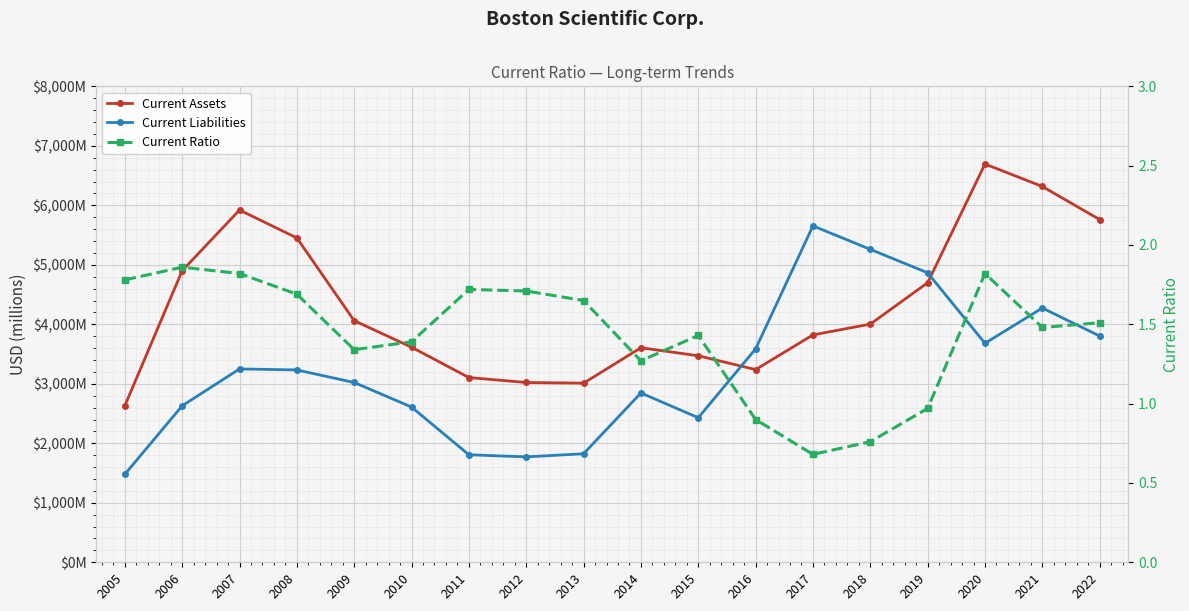

Where is the first local maximum for Current Ratio?

2006